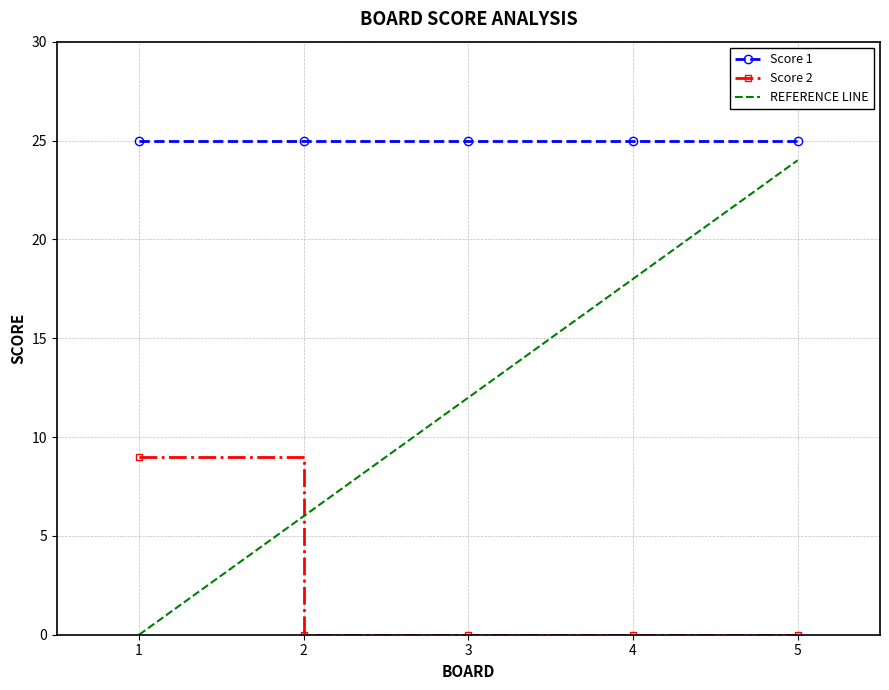

The value of REFERENCE LINE at 4 is 18. True or false?

True